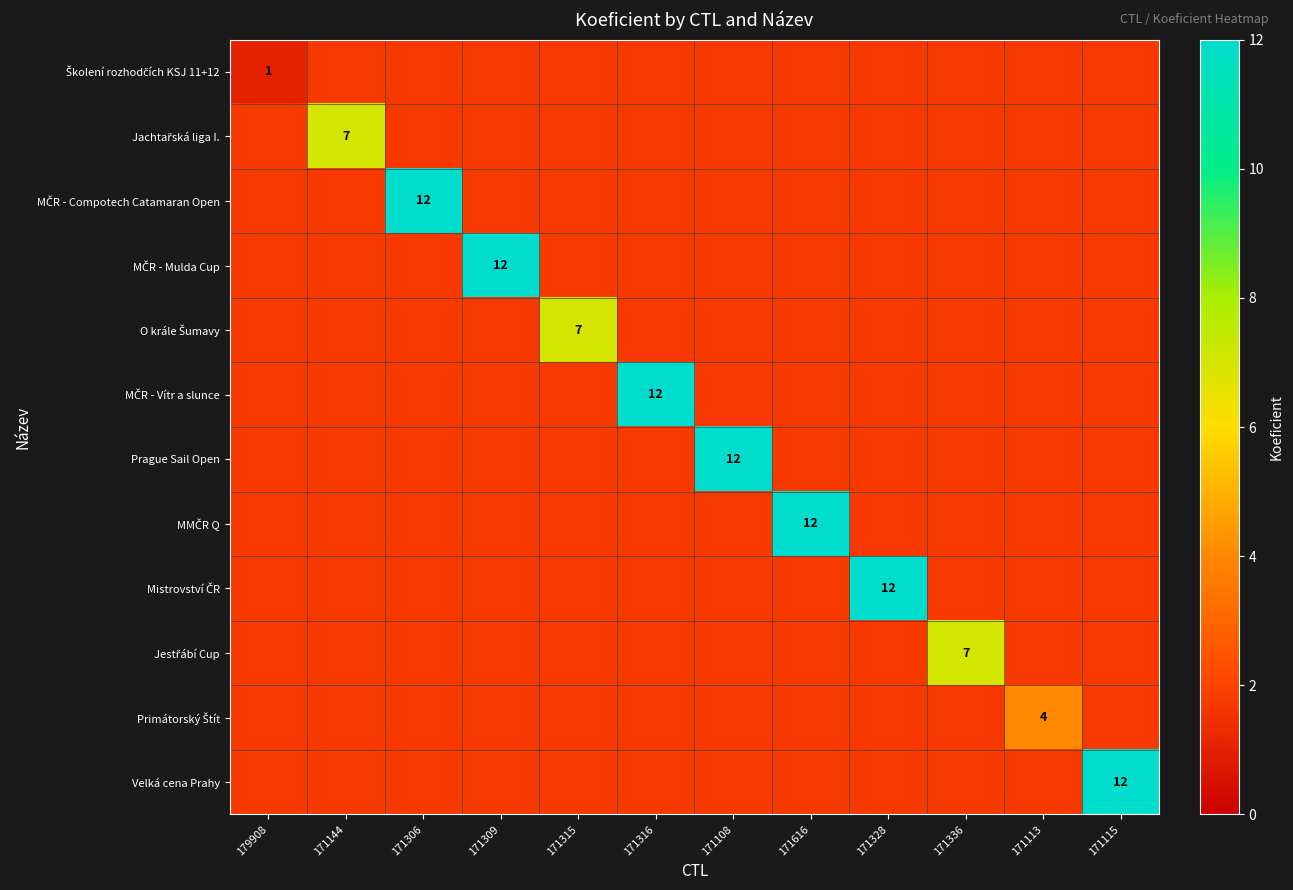

Where is Primátorský Štít nearest to the value 2?

179908